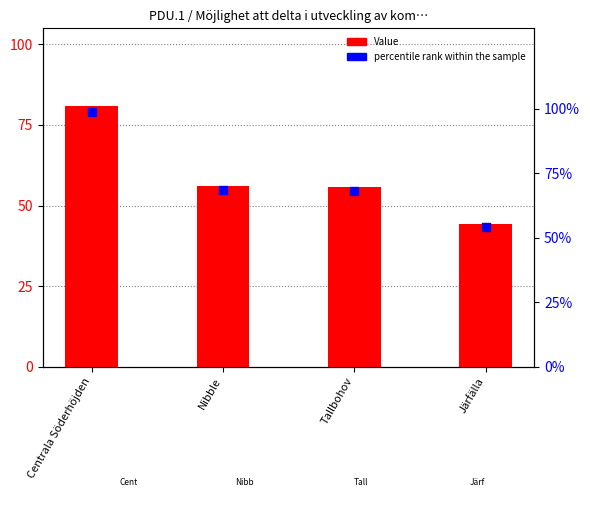

Which series contains the highest Y value?

Value